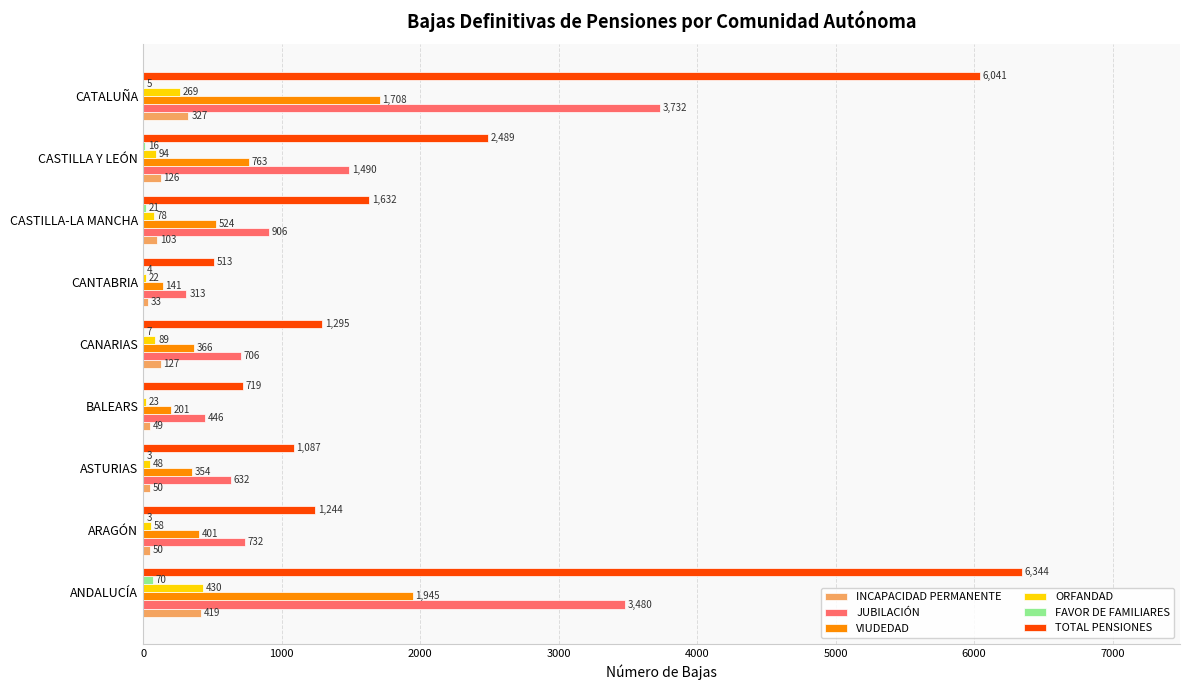

What is the sum of all JUBILACIÓN values?

12437